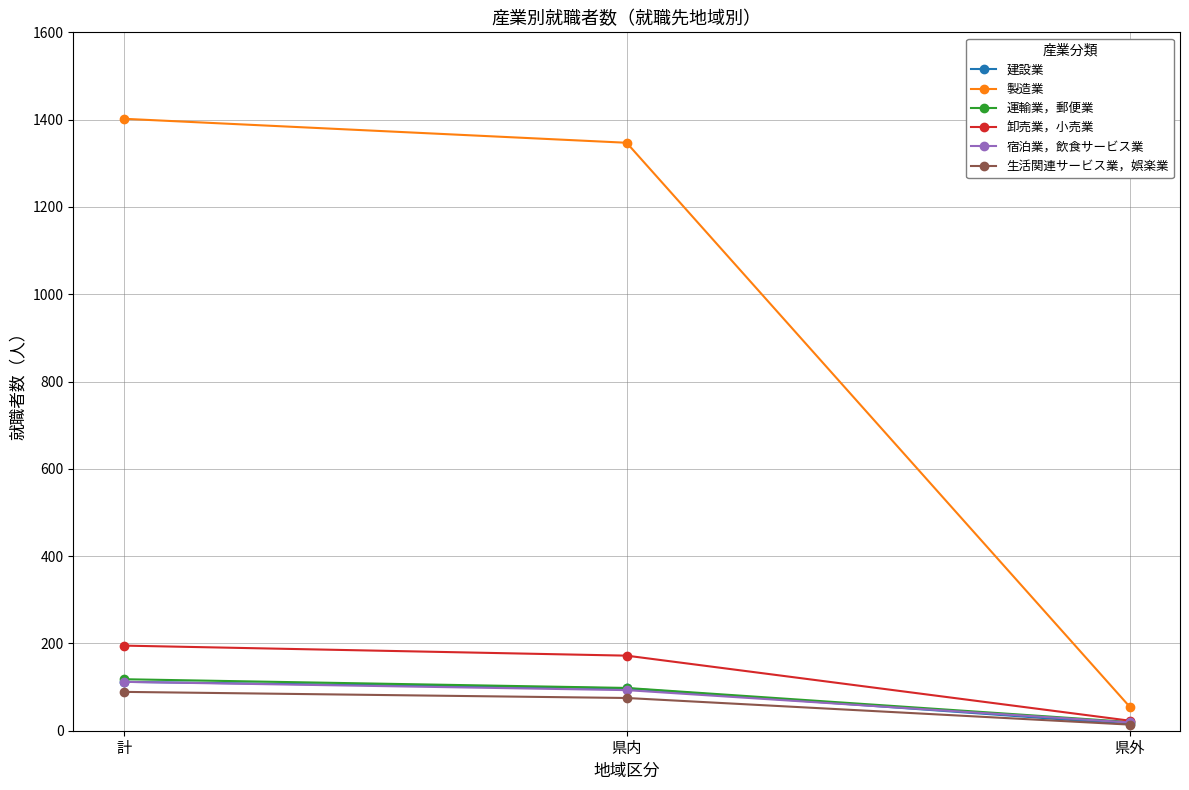

What is the spread (max minus min) of values at 県内?

1272